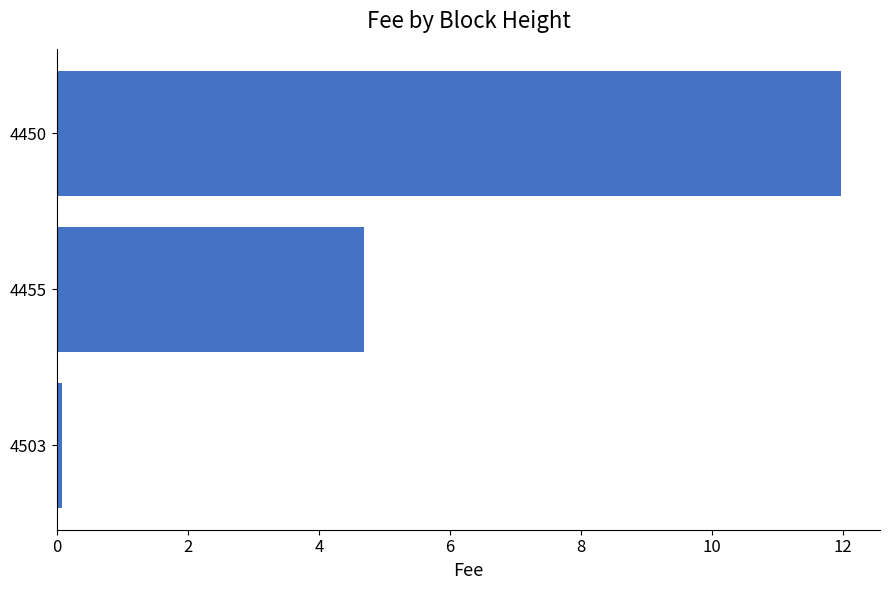

Rank the categories by value from lowest to highest.

4503, 4455, 4450